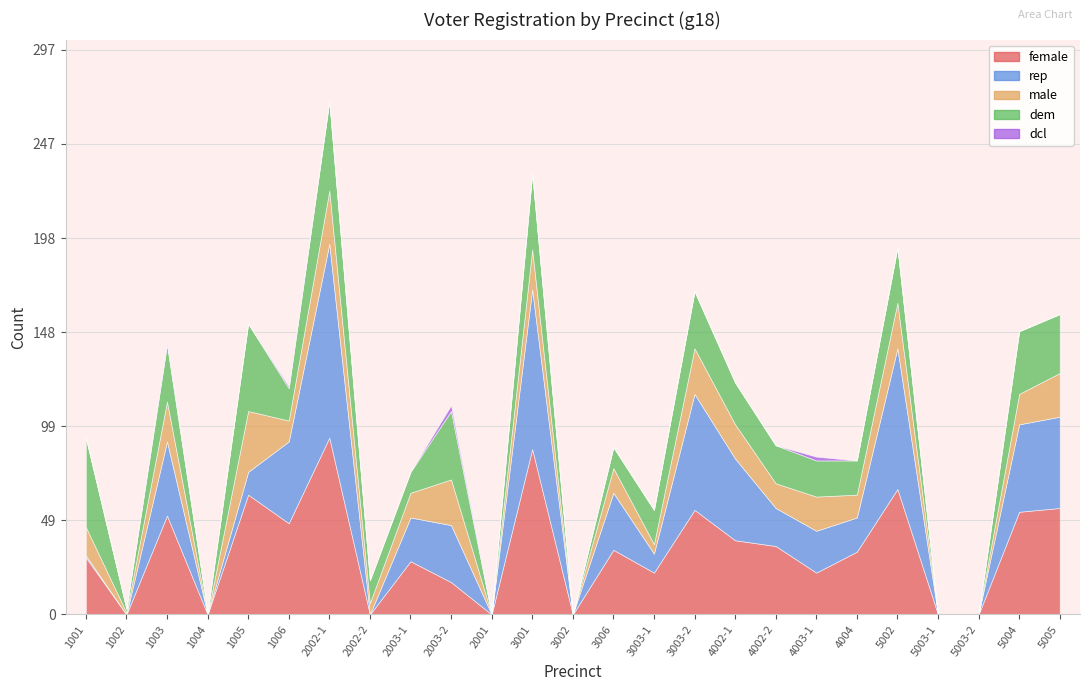

Where is dem nearest to the value 23?

4002-1